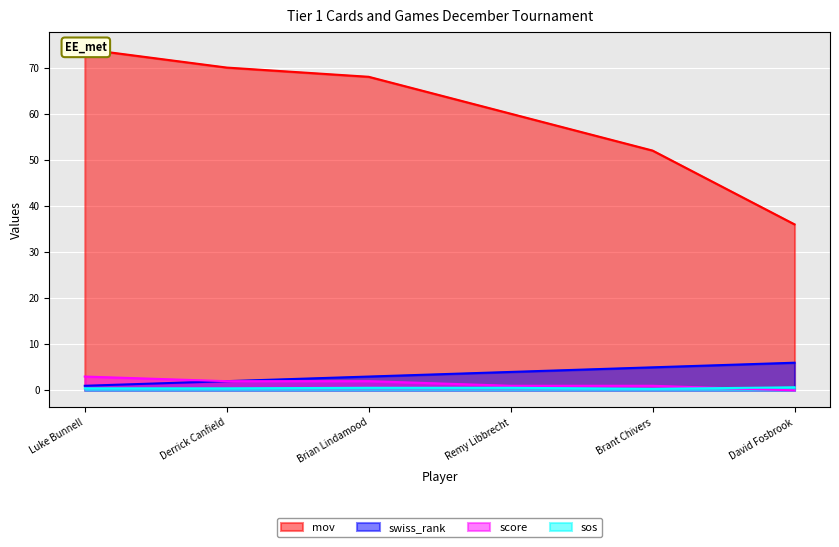

Reading right to left, list all the values displayed in this chart.

mov: 36.0	52.0	60.0	68.0	70.0	74.0
swiss_rank: 6.0	5.0	4.0	3.0	2.0	1.0
score: 0.0	1.0	1.0	2.0	2.0	3.0
sos: 0.7	0.3	0.6	0.6	0.4	0.4